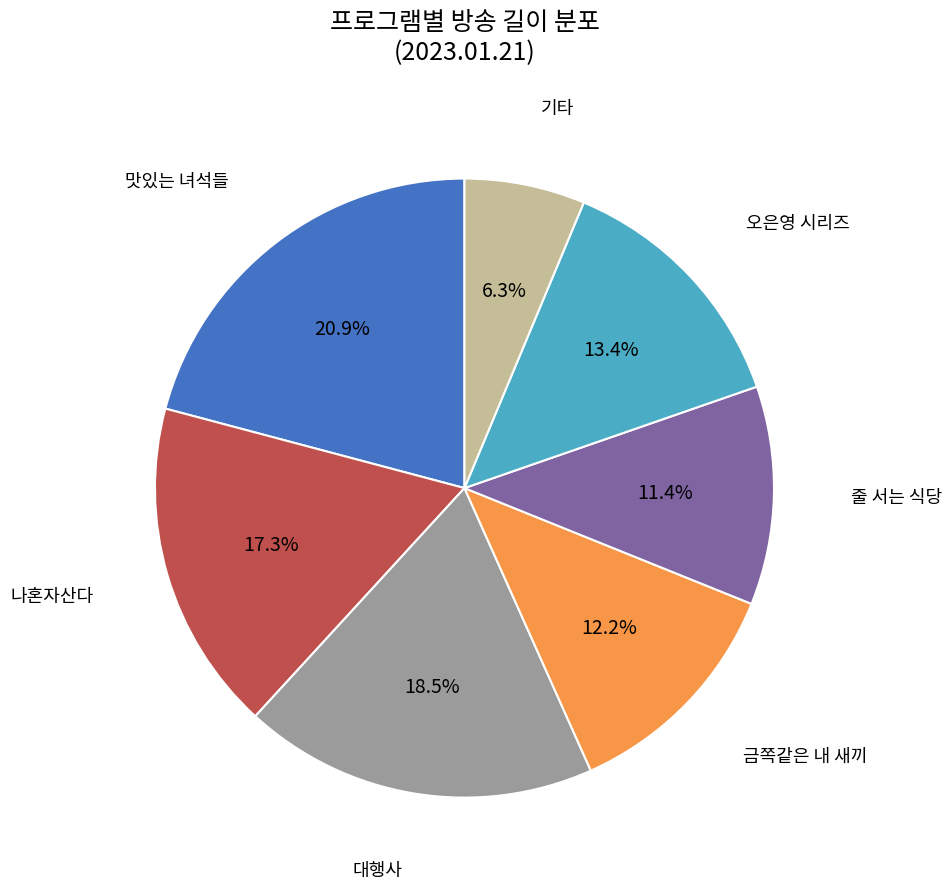

Is there any slice that represents more than half of the pie?

No